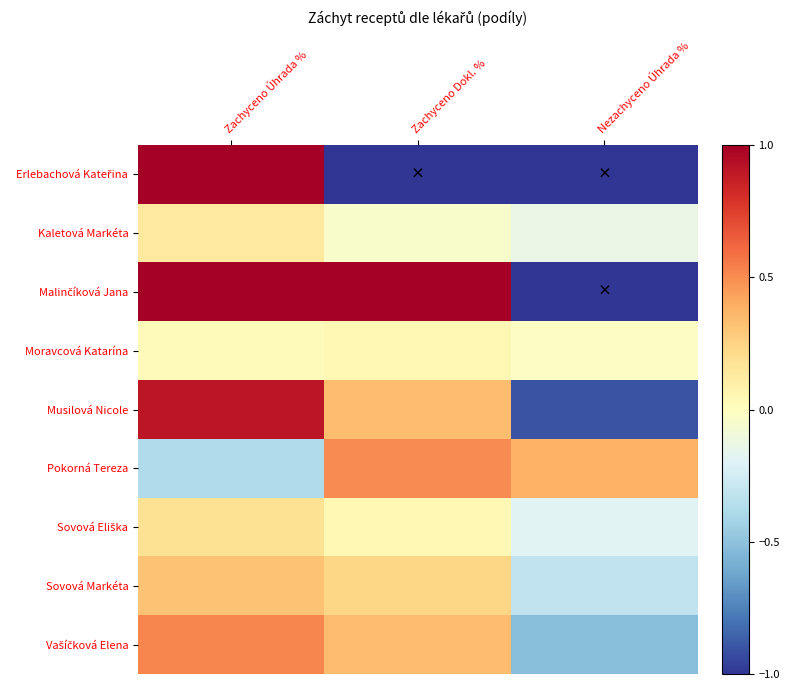

How many series are shown in this chart?

9